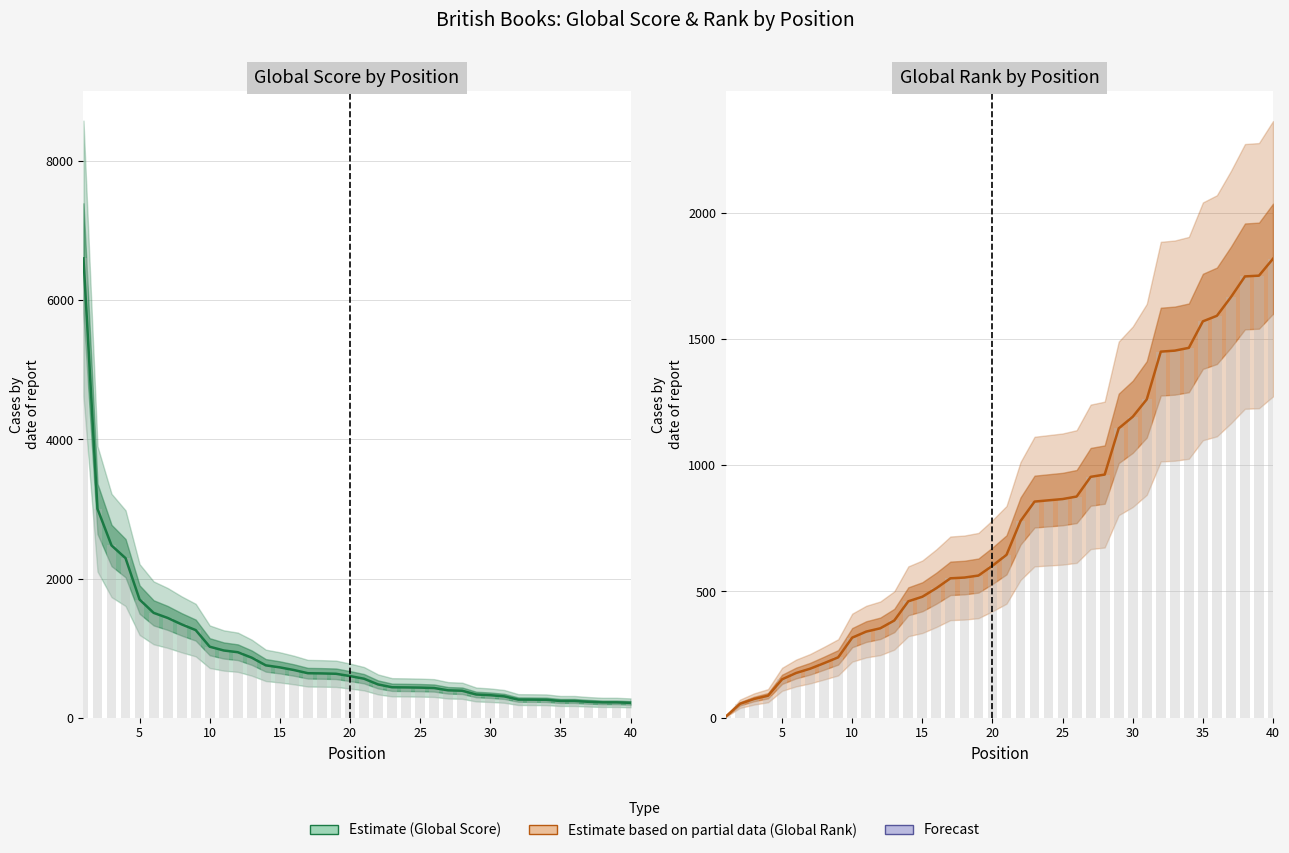

Reading left to right, what are all the values shown in this chart?

Global Score: 6603	3002	2476	2293	1698	1507	1434	1341	1259	1020	966	941	862	752	723	685	639	636	631	598	560	478	437	435	432	426	393	387	333	323	306	260	259	257	240	240	228	220	220	213
Global Rank: 5	55	74	87	152	177	194	216	239	317	341	354	385	461	479	513	552	555	563	602	645	779	856	861	866	876	954	963	1146	1192	1261	1450	1454	1465	1570	1592	1666	1748	1751	1818